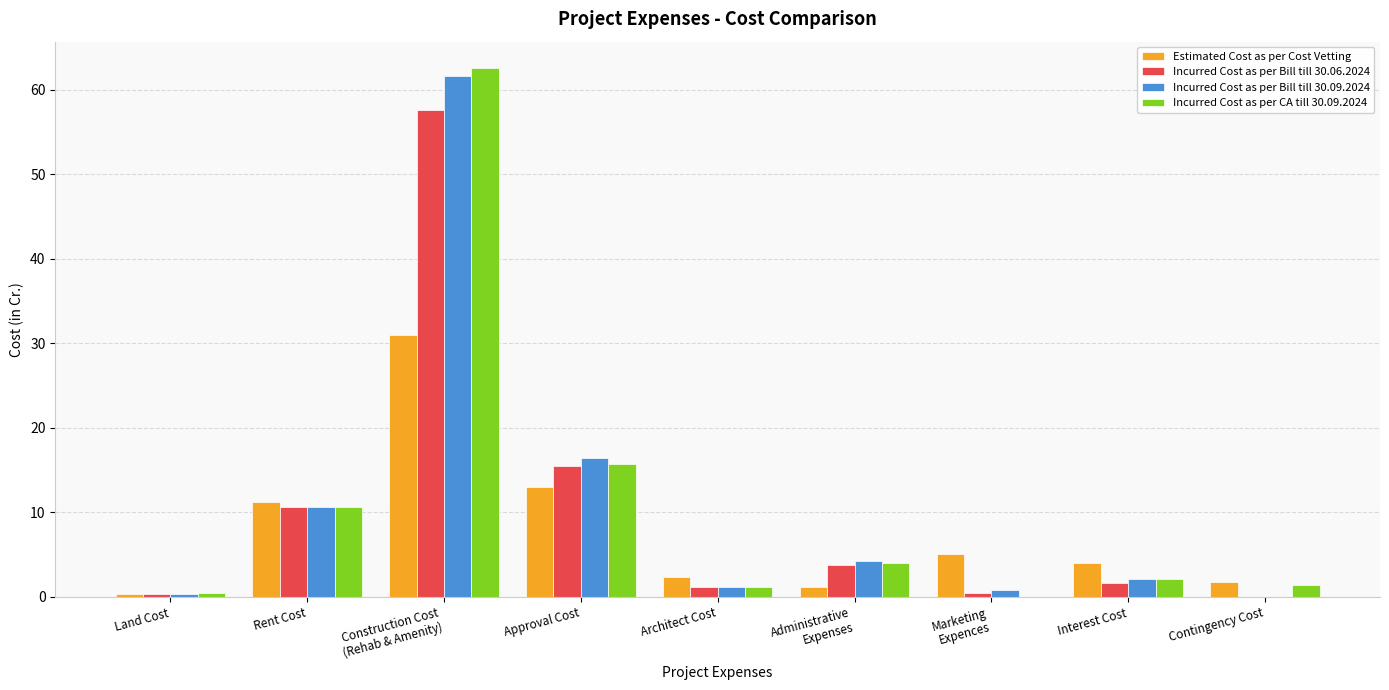

What is the sum of all Incurred Cost as per Bill till 30.09.2024 values?

97.3